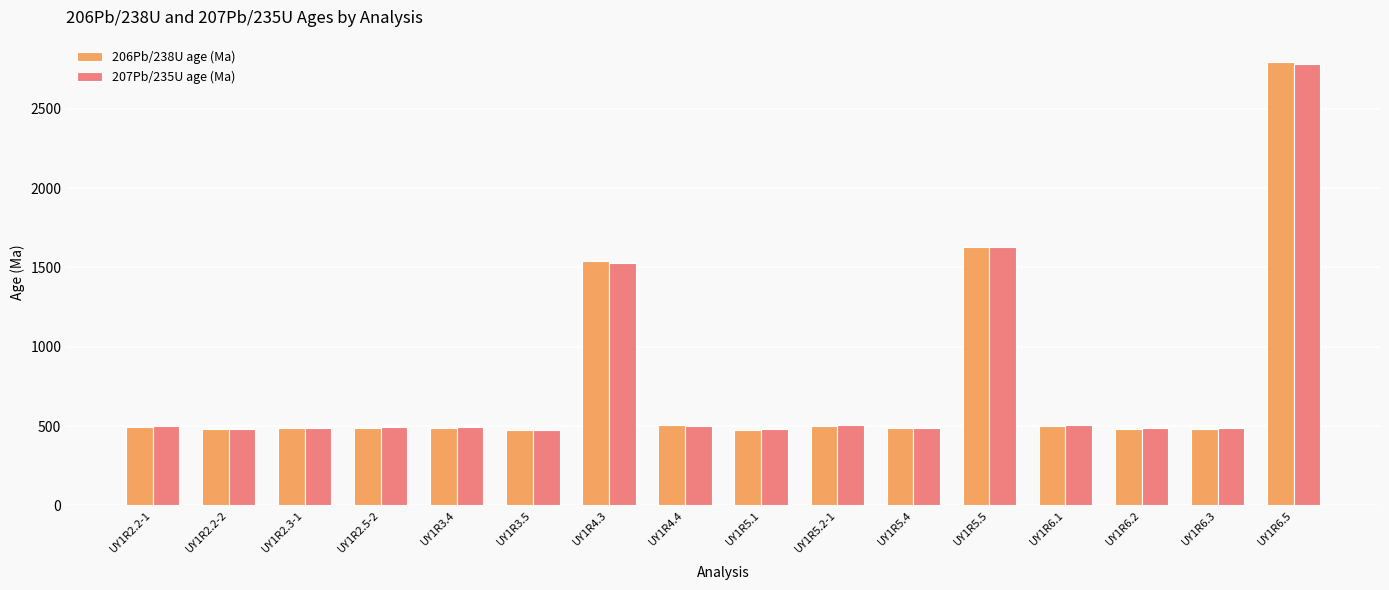

What is the label of the 11th bar from the right?

UY1R3.5